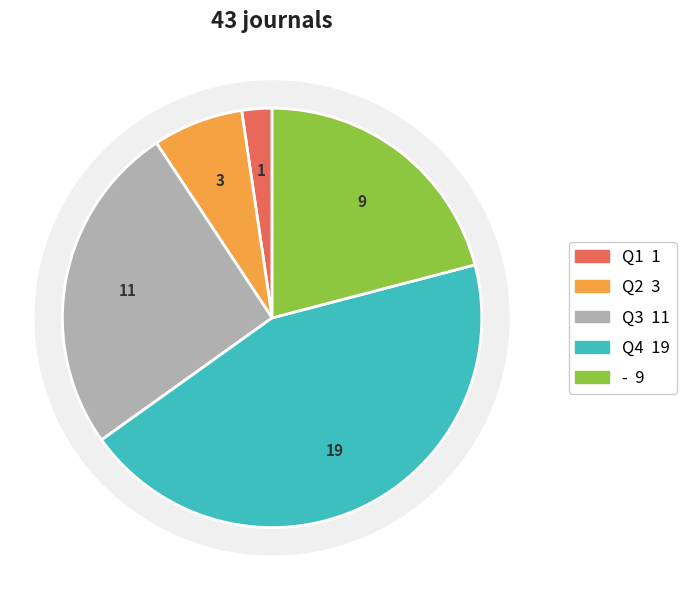

To the nearest percent, what is the average slice percentage?

20%